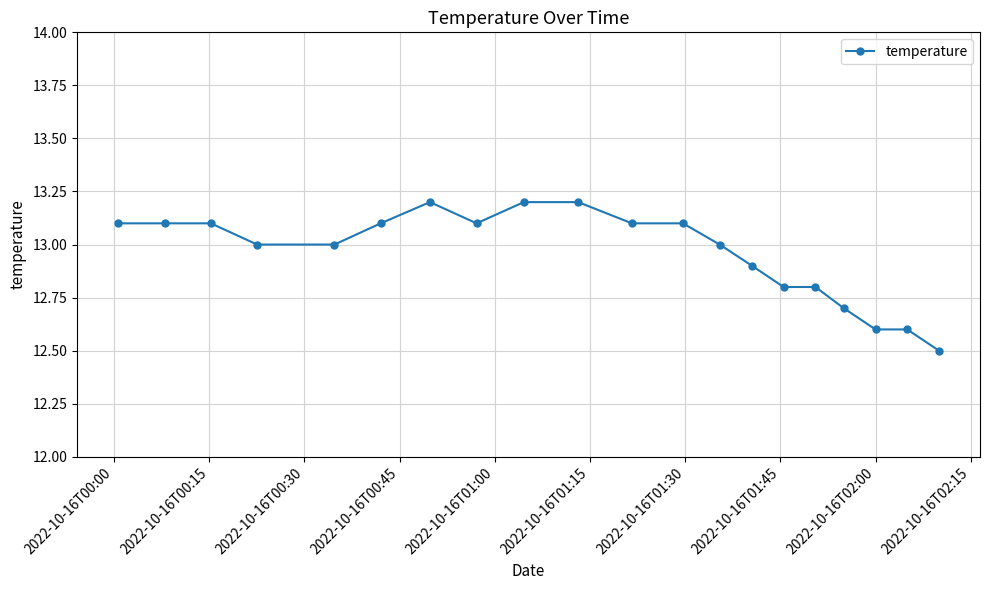

What is the difference between the maximum and minimum values?

0.7